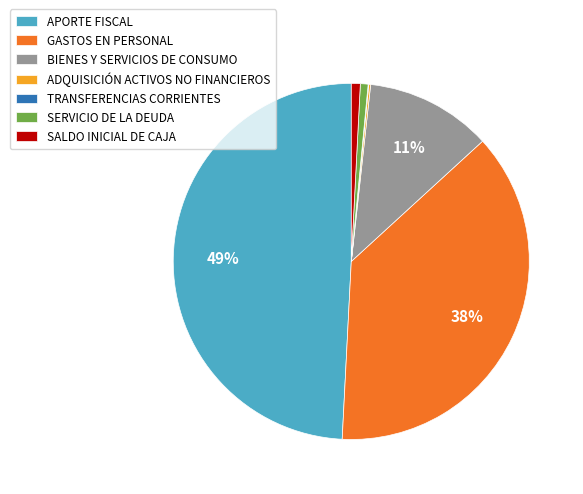

To the nearest percent, what is the difference between the largest and smallest slice percentages?

49%